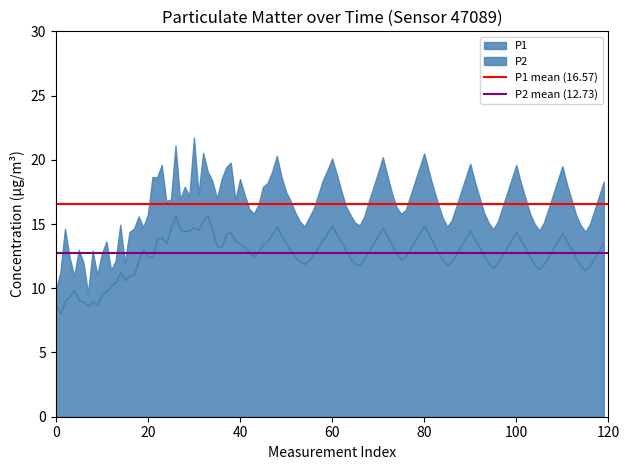

True or false: P2 has a value of 14.9 at 80.

True